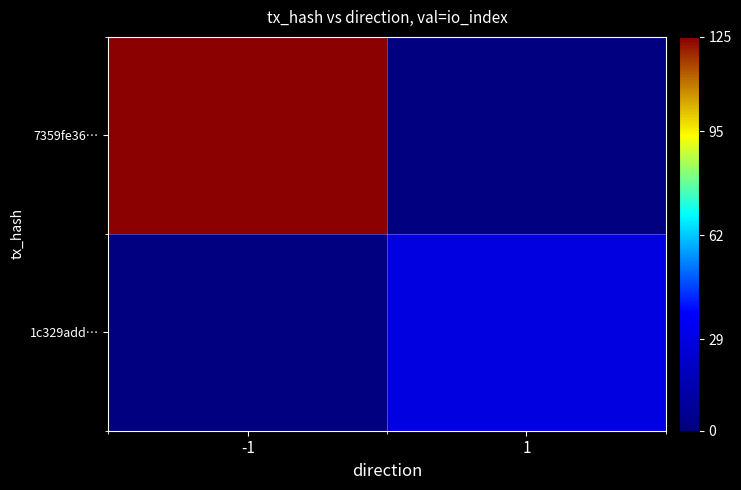

The 1c329add… series shows 18.7 at 1. True or false?

False